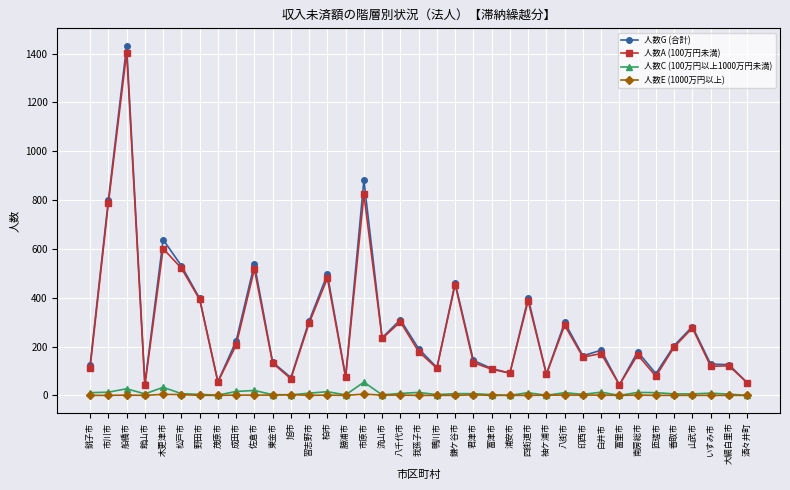

Between 旭市 and 山武市, which series saw the biggest shift?

人数G (合計)